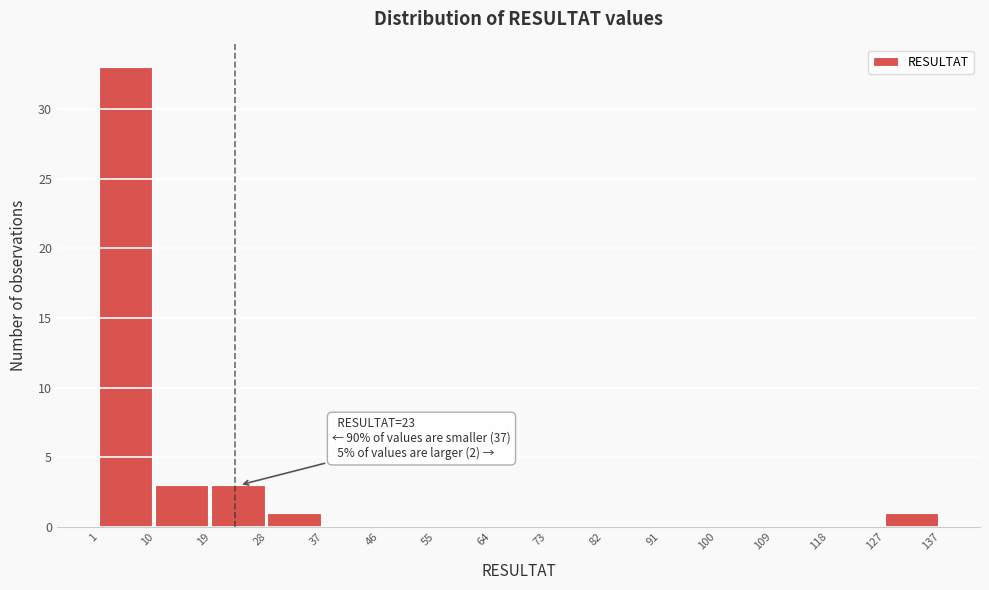

Which range on the x-axis has the tallest bar?

1 to 10